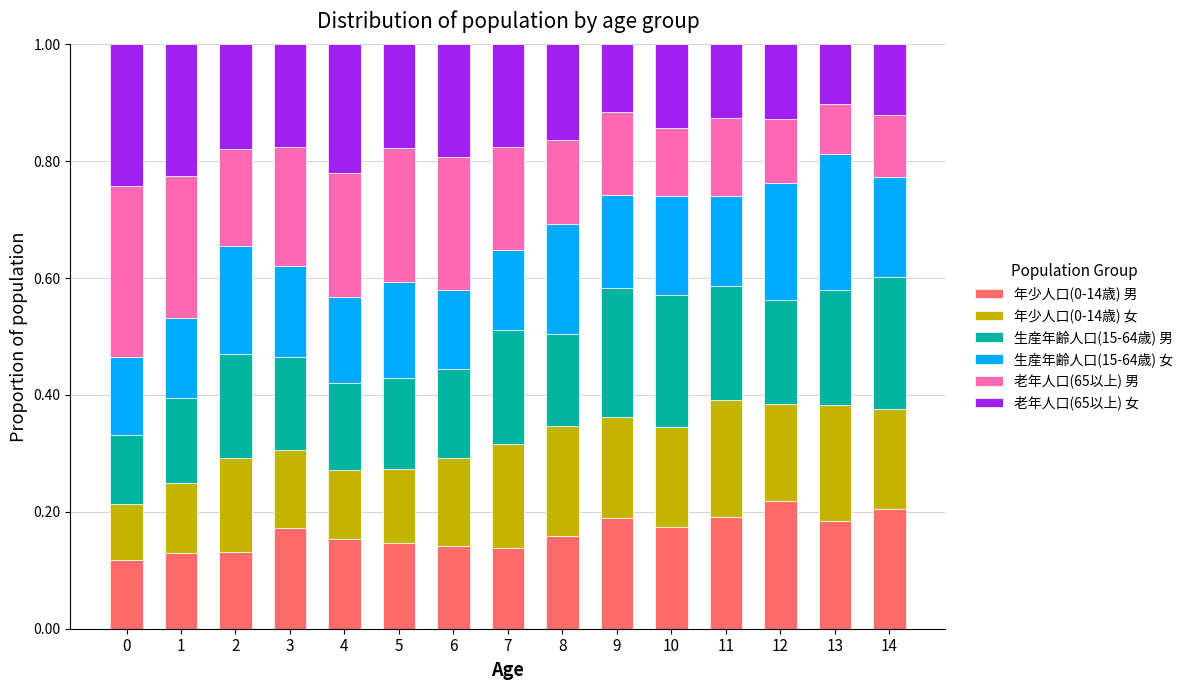

What is the total value across all series at 11?

1.0